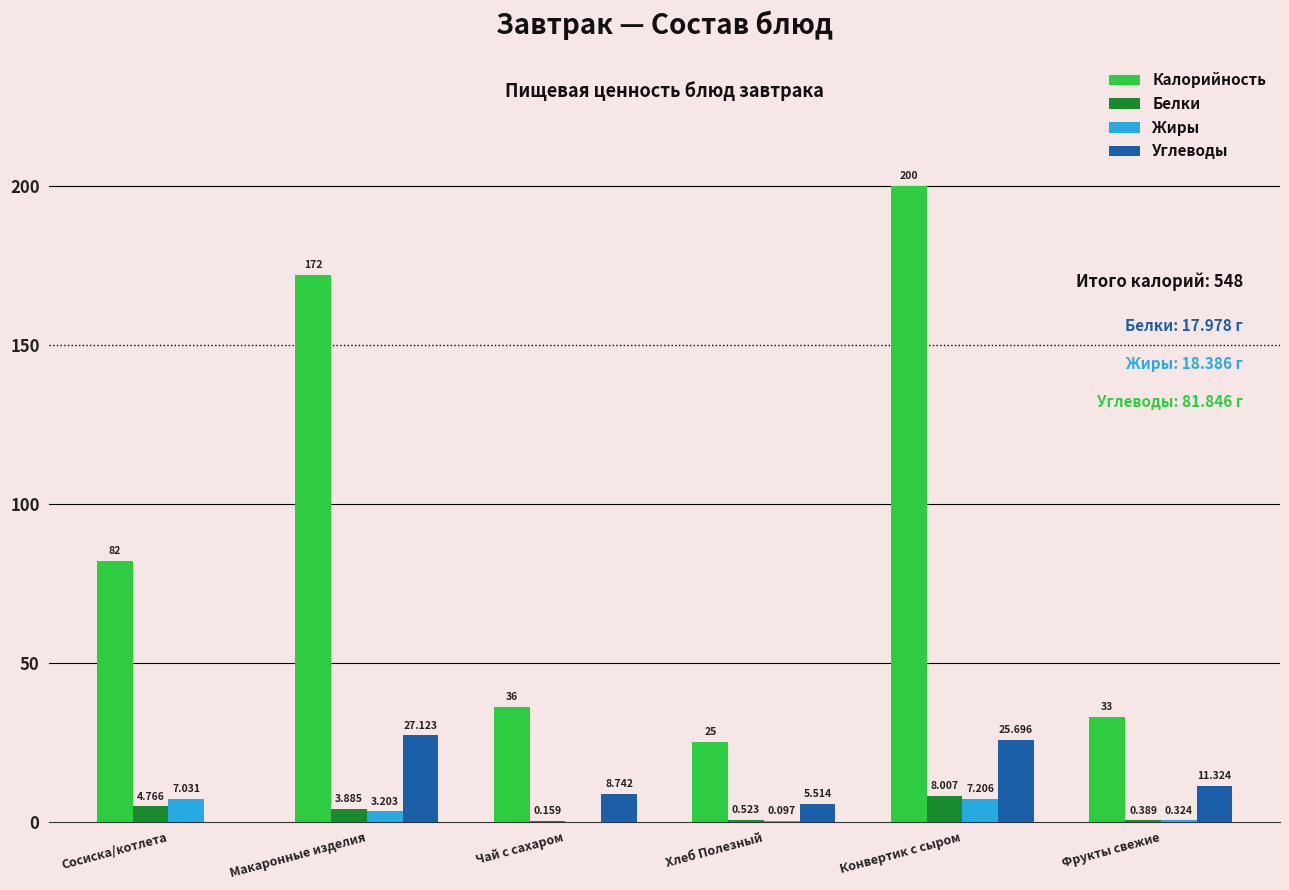

What are all the series names shown in the legend?

Калорийность, Белки, Жиры, Углеводы